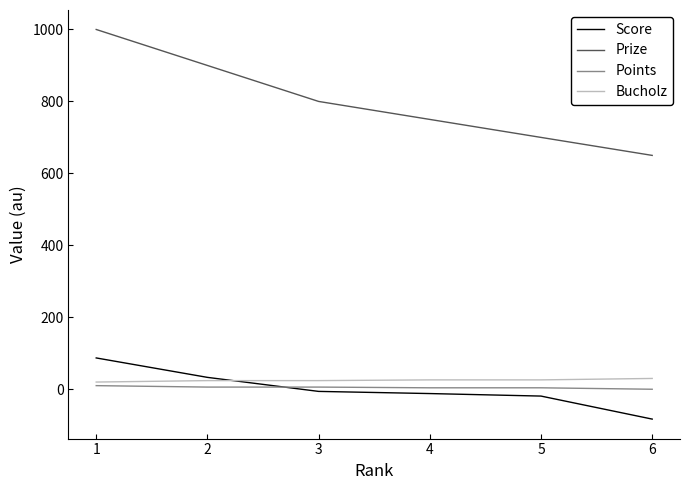

At which category is the sum across all series the highest?

1